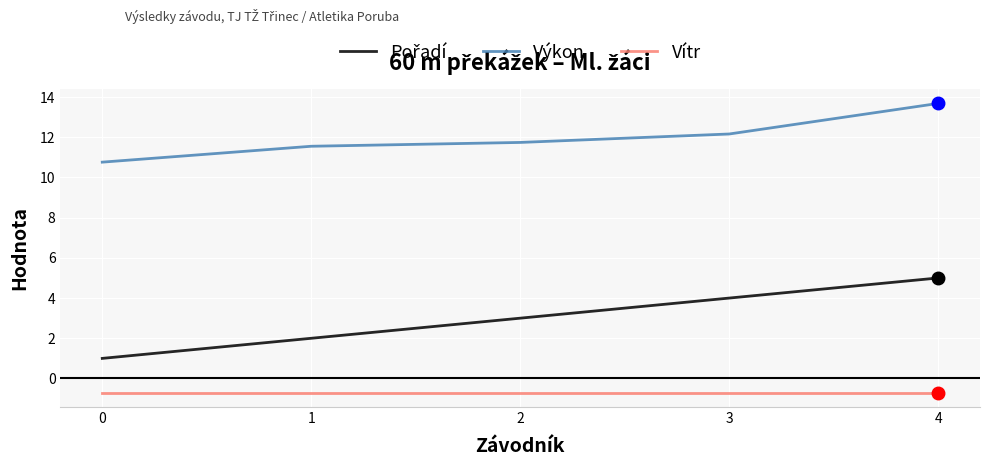

What is the spread (max minus min) of values at 0?

11.5